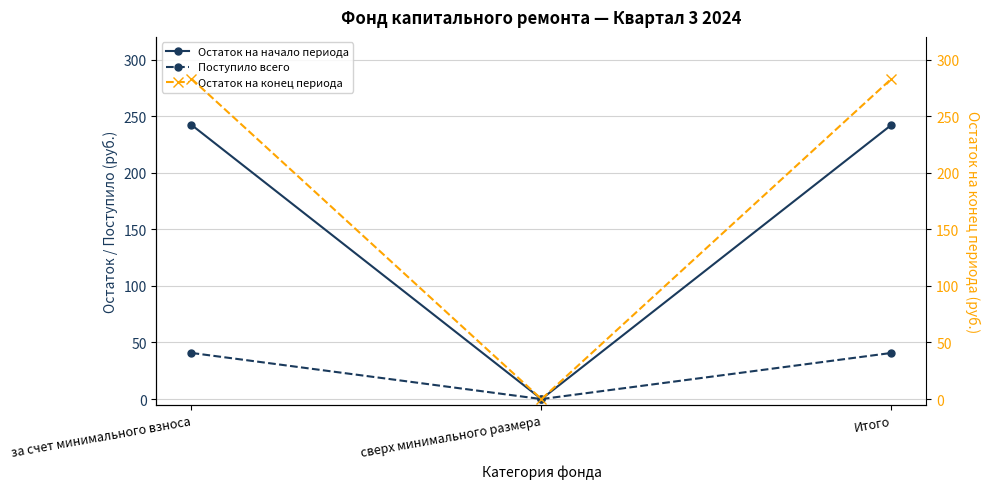

What is the difference between the maximum and minimum values in the Поступило всего series?

40.8